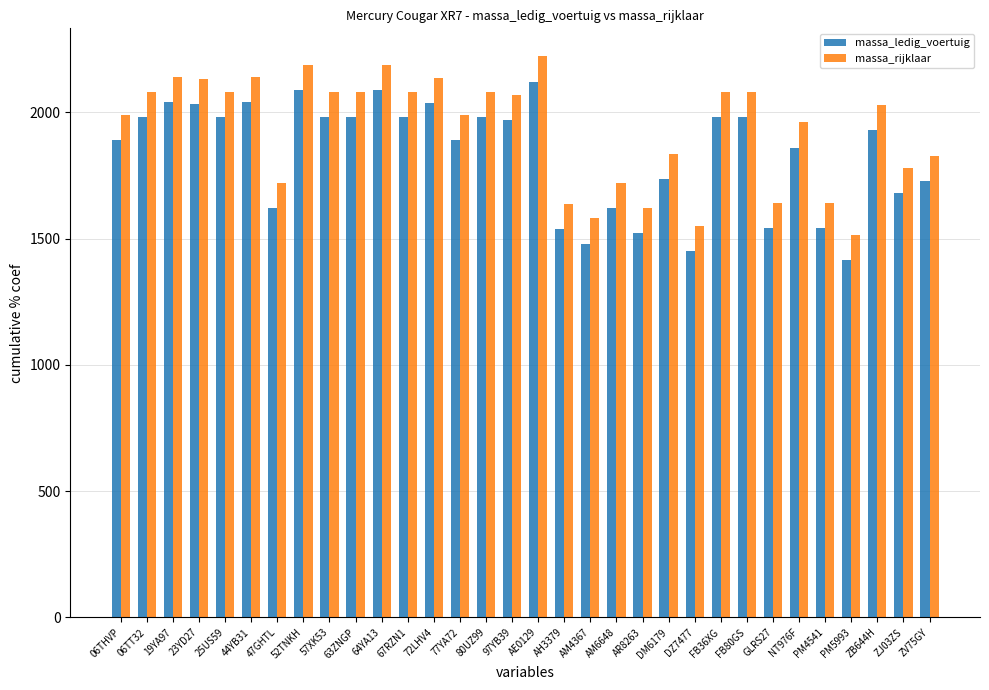

Which category has the lowest value in the massa_ledig_voertuig series?

PM5993